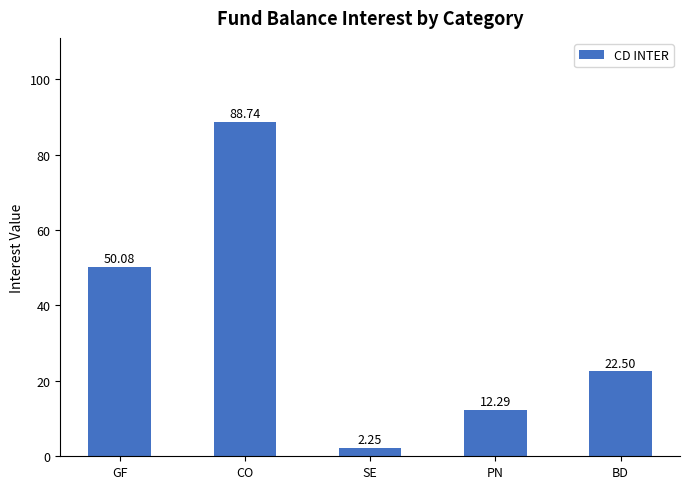

Where is the data nearest to the value 45?

GF